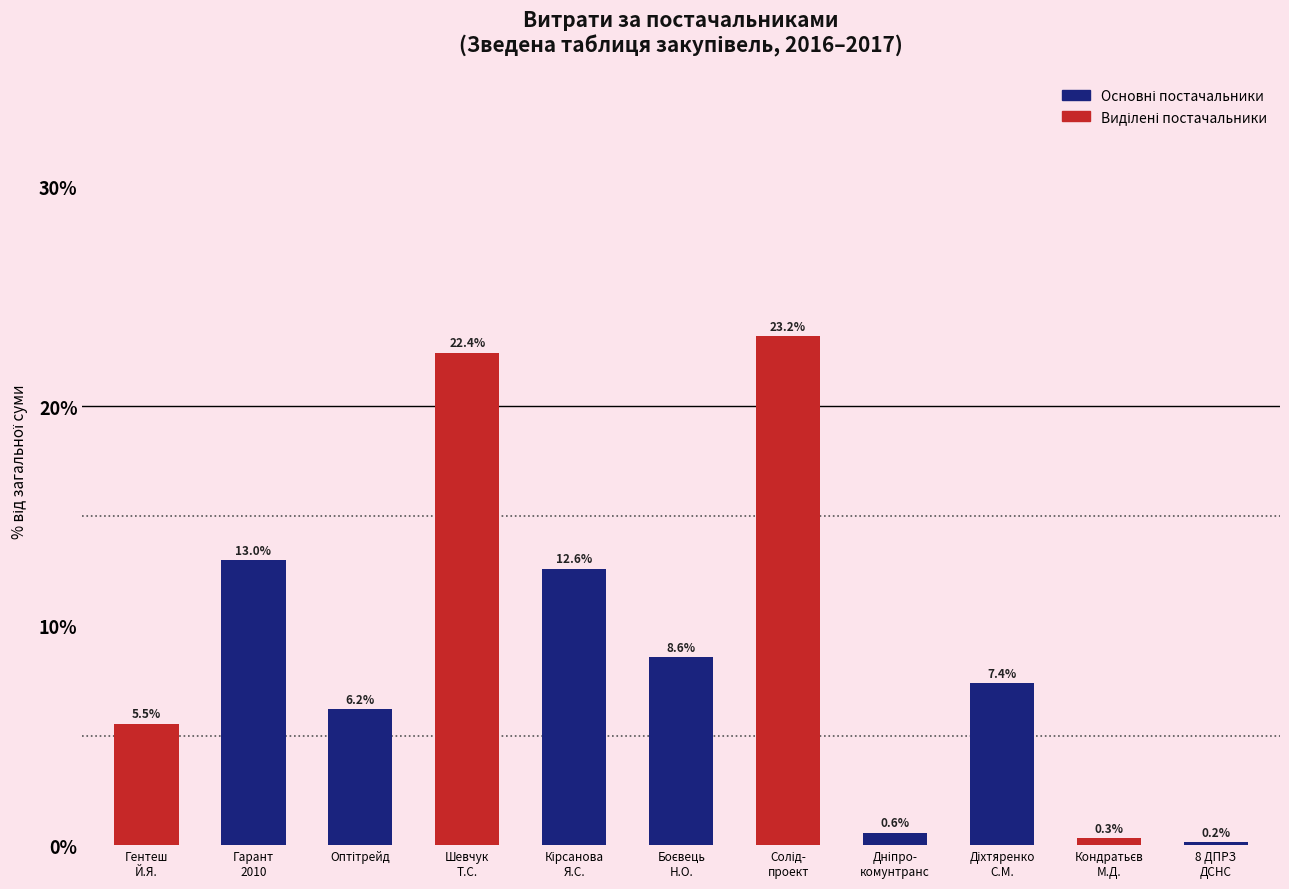

Are the bars grouped side by side (vs. stacked)?

No